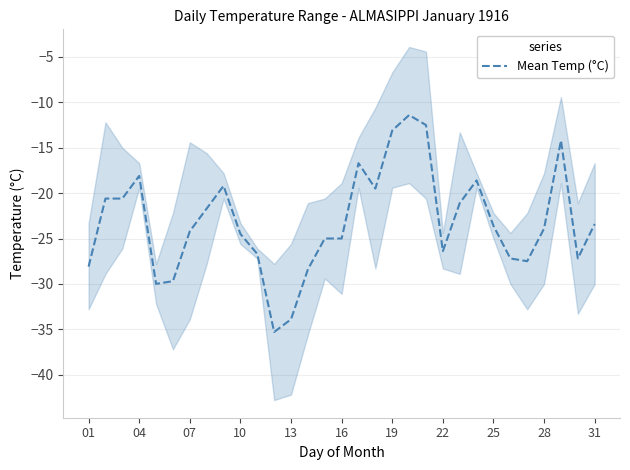

Reading right to left, transcribe all the data shown in this chart.

-23.4	-27.2	-14.2	-23.9	-27.5	-27.2	-23.6	-18.6	-21.1	-26.4	-12.5	-11.4	-13.1	-19.5	-16.7	-25.0	-25.0	-28.4	-33.9	-35.3	-26.7	-24.5	-19.2	-21.7	-24.2	-29.7	-30.0	-18.1	-20.6	-20.6	-28.1